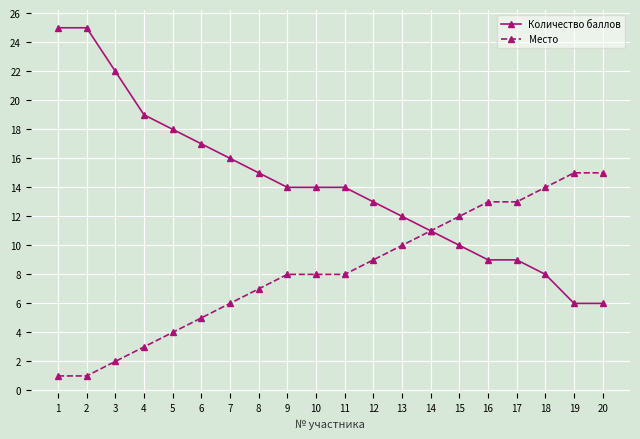

Which series has the largest range (max minus min)?

Количество баллов